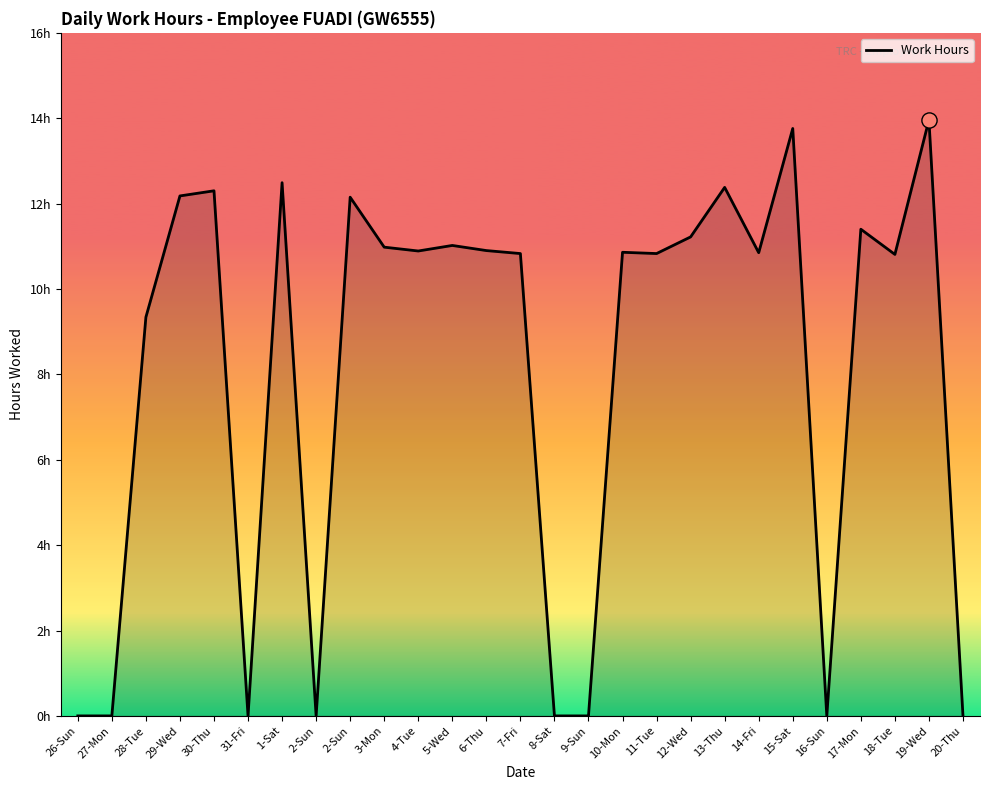

Approximately how many times larger is the value at 4-Tue compared to 6-Thu?

1.0